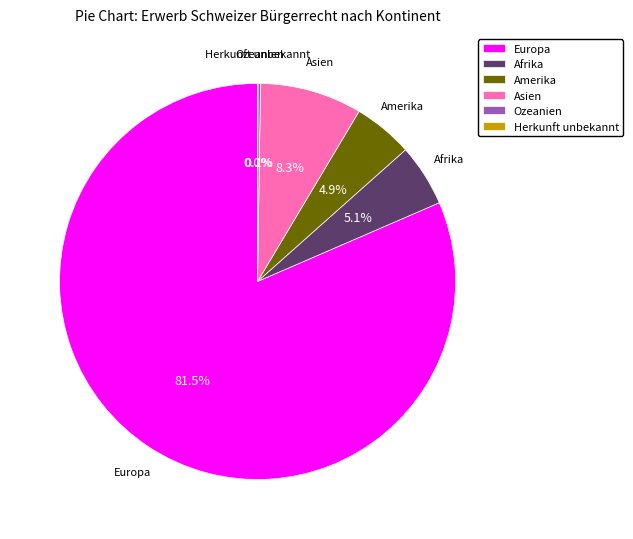

What is the ratio of the value at Europa to the value at Asien?

9.8